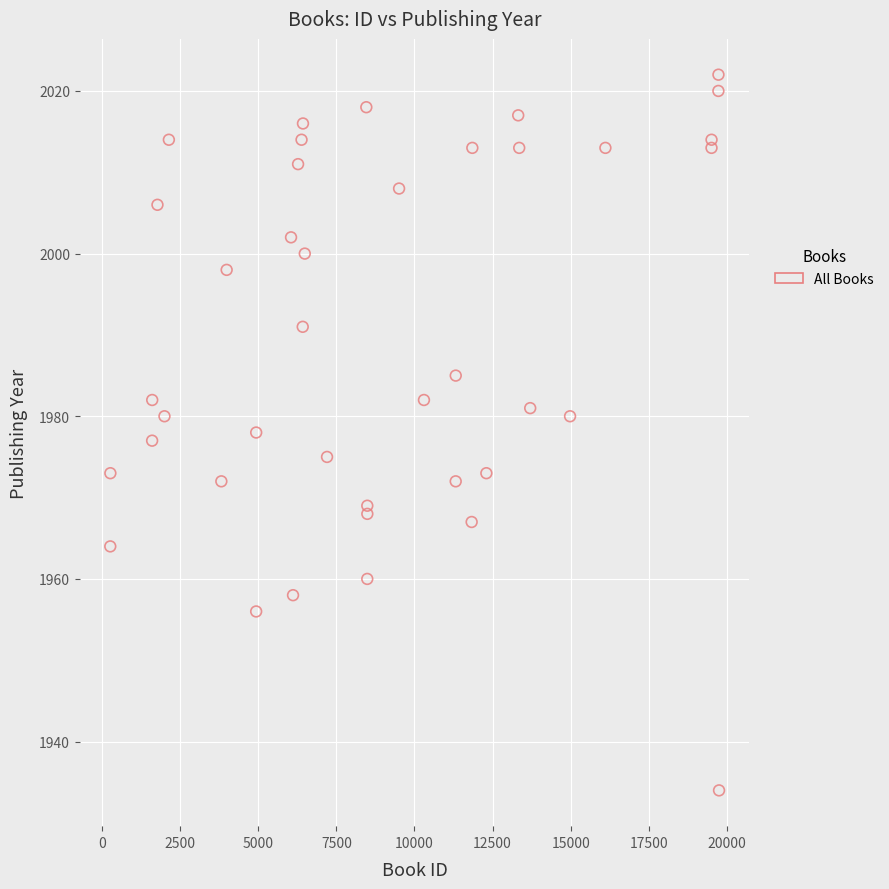

What is the range of X values (max minus min)?

19479